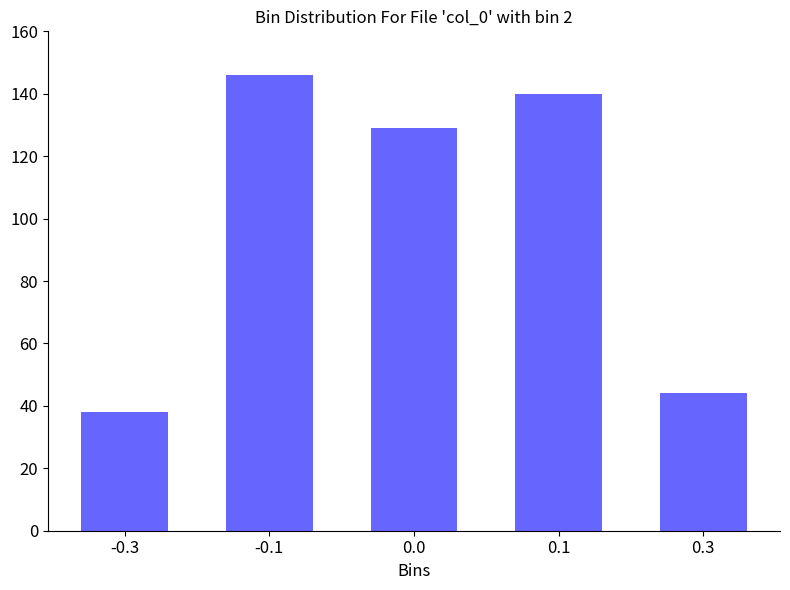

Reading left to right, transcribe all the data shown in this chart.

-0.3=38	-0.1=146	0.0=129	0.1=140	0.3=44